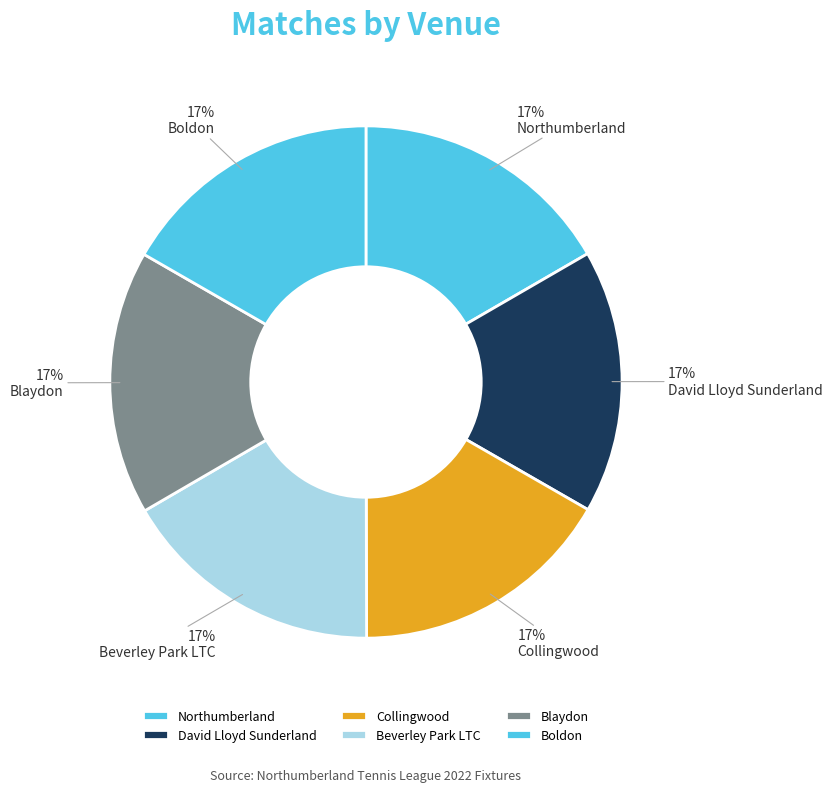

To the nearest percent, what percentage of the pie is David Lloyd Sunderland?

17%